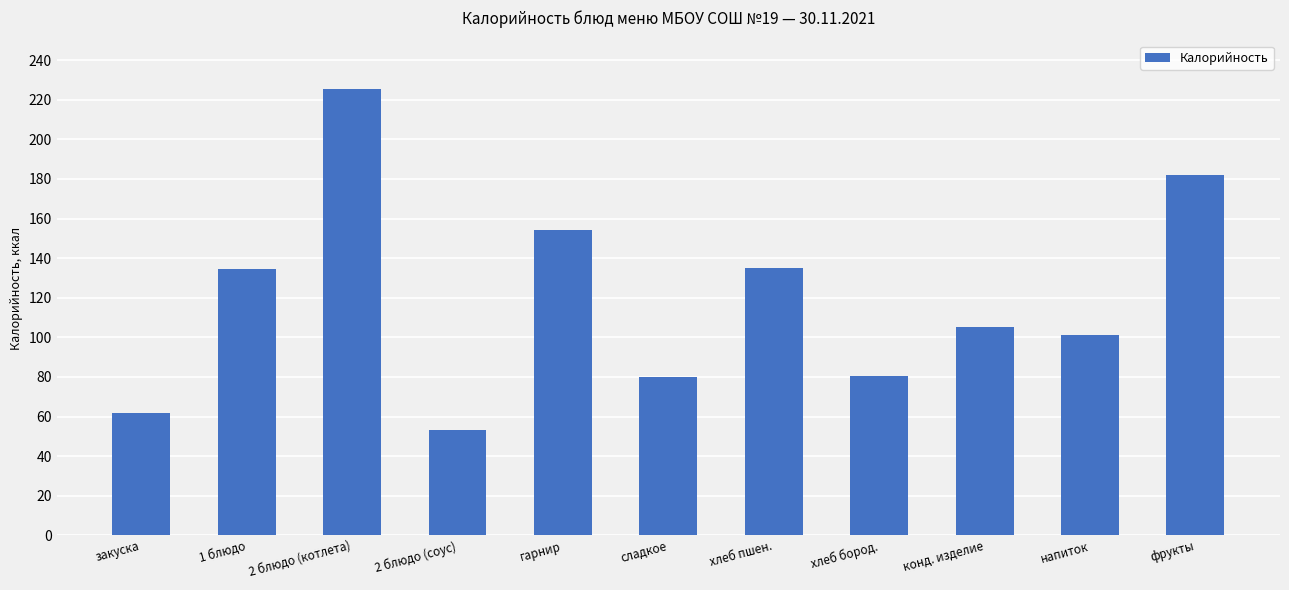

Read the value at закуска.

61.7